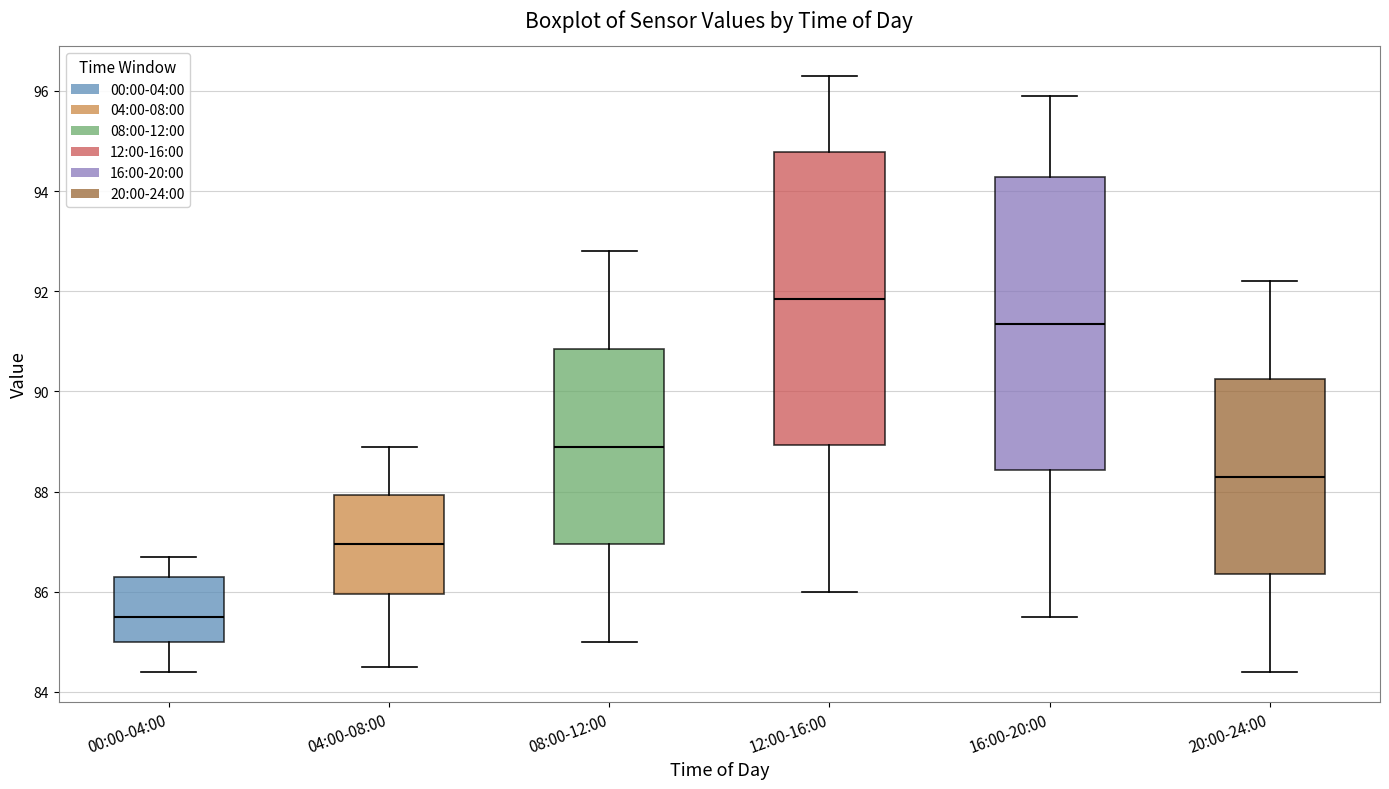

Reading left to right, transcribe this box plot: for each box, give where its median line is, the range the box spans, and where its two whiskers end, as read against the y-axis. The values are not printed on the chart, so give them approximately, as read against the axis.

00:00-04:00: median 85.6, box 85.0 to 86.4, whiskers 84.4 to 86.8
04:00-08:00: median 87.0, box 86.0 to 88.0, whiskers 84.6 to 89.0
08:00-12:00: median 89.0, box 87.0 to 90.8, whiskers 85.0 to 92.8
12:00-16:00: median 91.8, box 89.0 to 94.8, whiskers 86.0 to 96.4
16:00-20:00: median 91.4, box 88.4 to 94.2, whiskers 85.6 to 96.0
20:00-24:00: median 88.4, box 86.4 to 90.2, whiskers 84.4 to 92.2